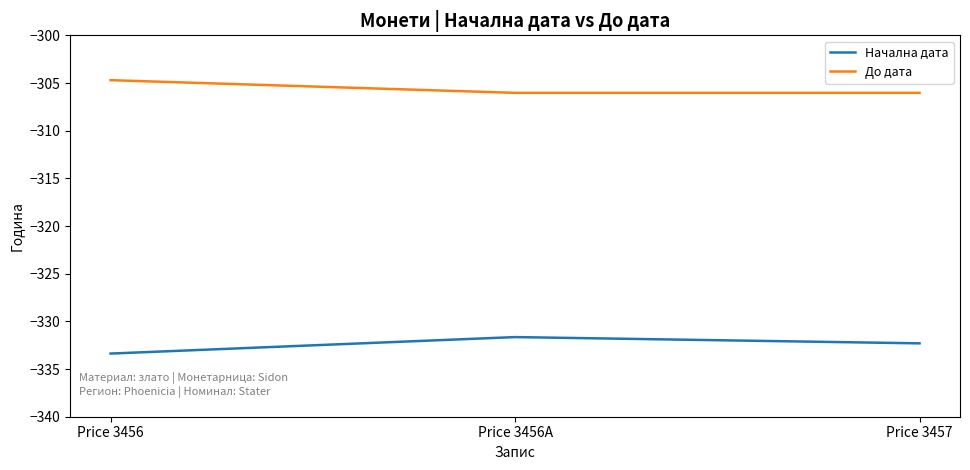

Which category has the lowest value across all series?

Price 3456